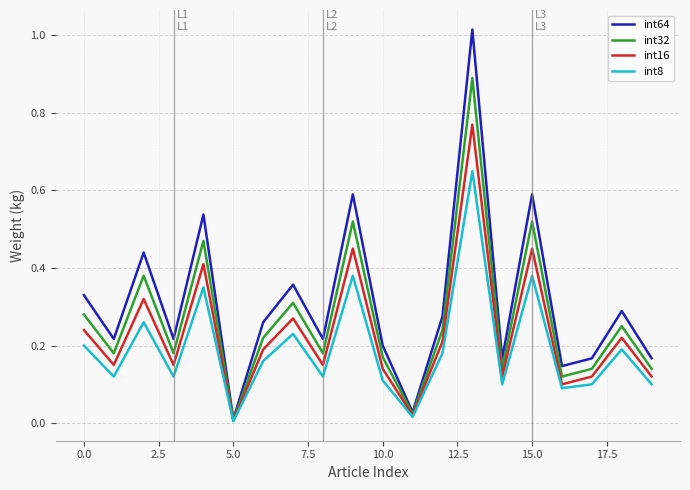

Which series has the largest total across all categories?

int64